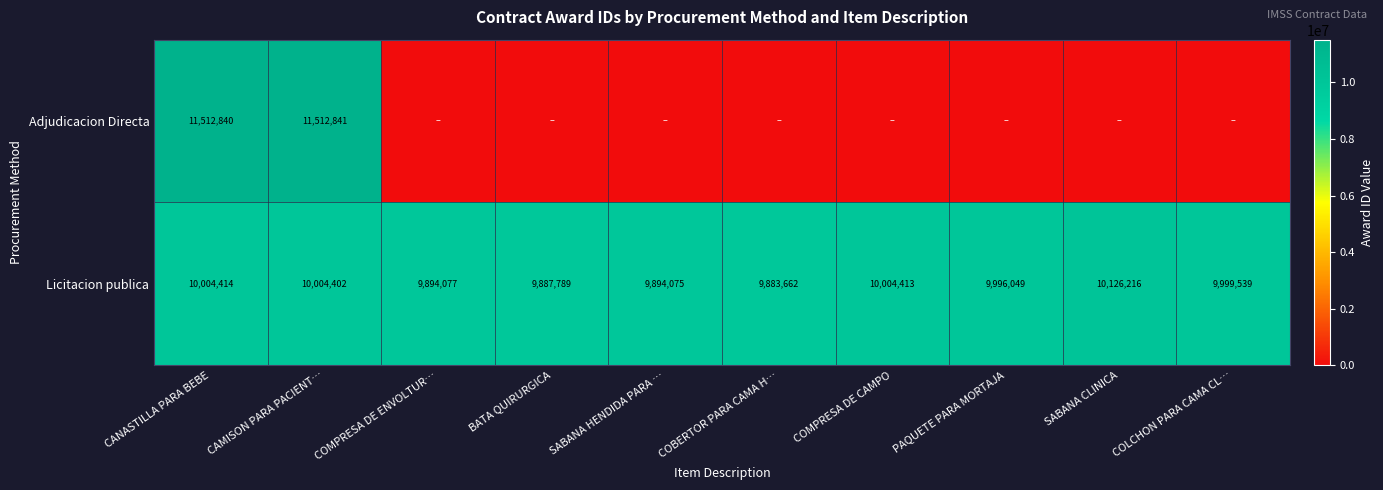

List the labels in order of Licitacion publica value, largest first.

SABANA CLINICA, CANASTILLA PARA BEBE, COMPRESA DE CAMPO, CAMISON PARA PACIENT…, COLCHON PARA CAMA CL…, PAQUETE PARA MORTAJA, COMPRESA DE ENVOLTUR…, SABANA HENDIDA PARA …, BATA QUIRURGICA, COBERTOR PARA CAMA H…